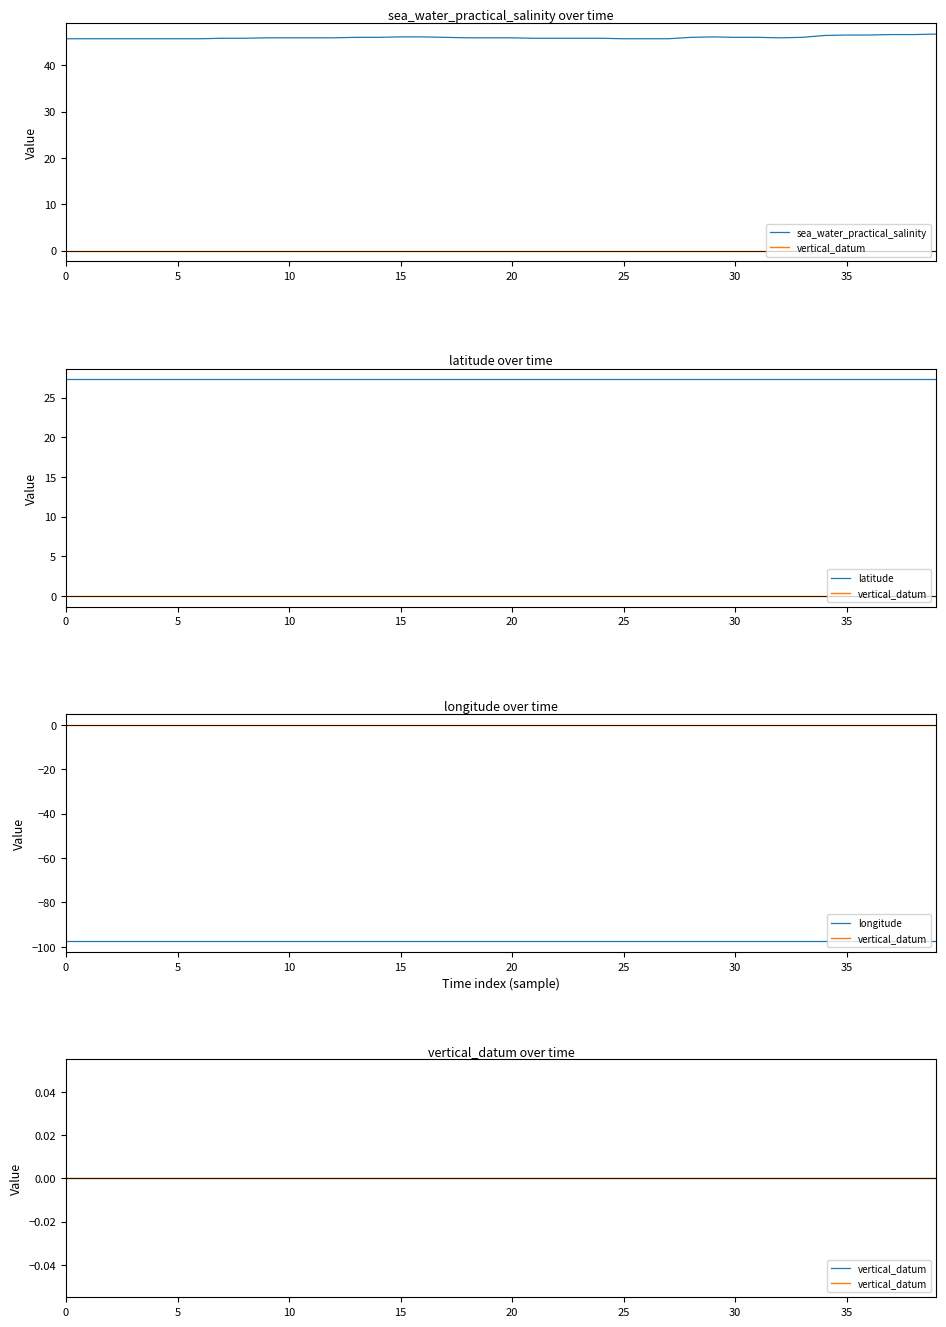

Is this an area chart (filled region under the line)?

No